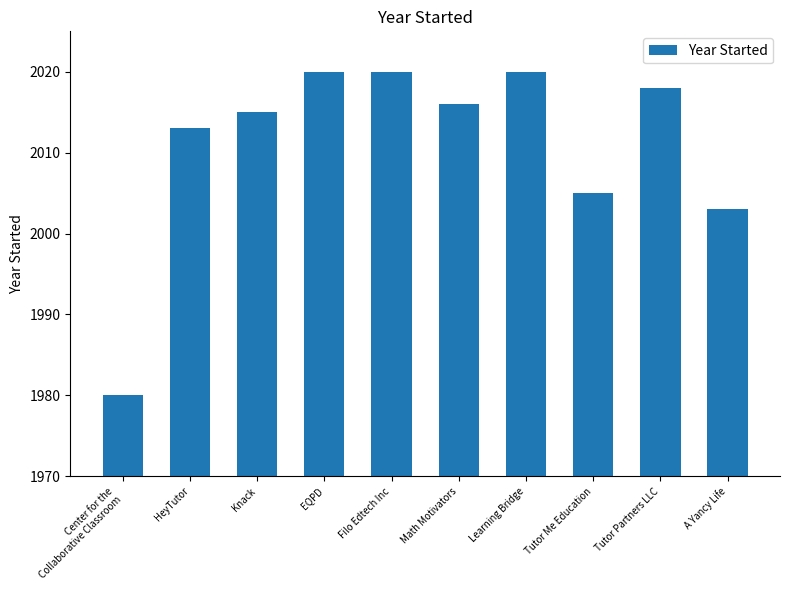

The value at EQPD is 2020. True or false?

True